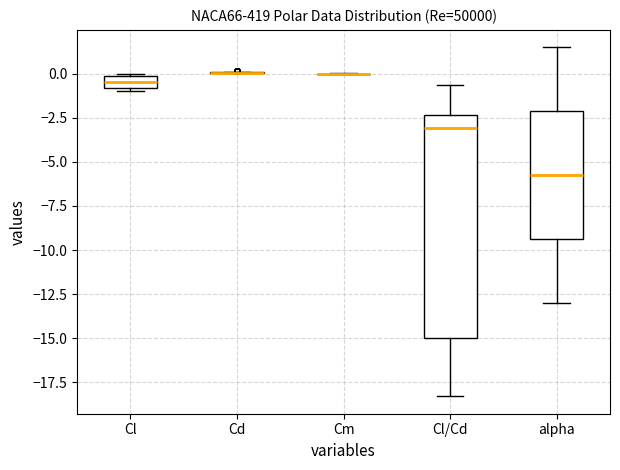

Where is the upper edge of the box for Cl on the y-axis? The values are not printed on the chart, so give them approximately, as read against the axis.

0.0